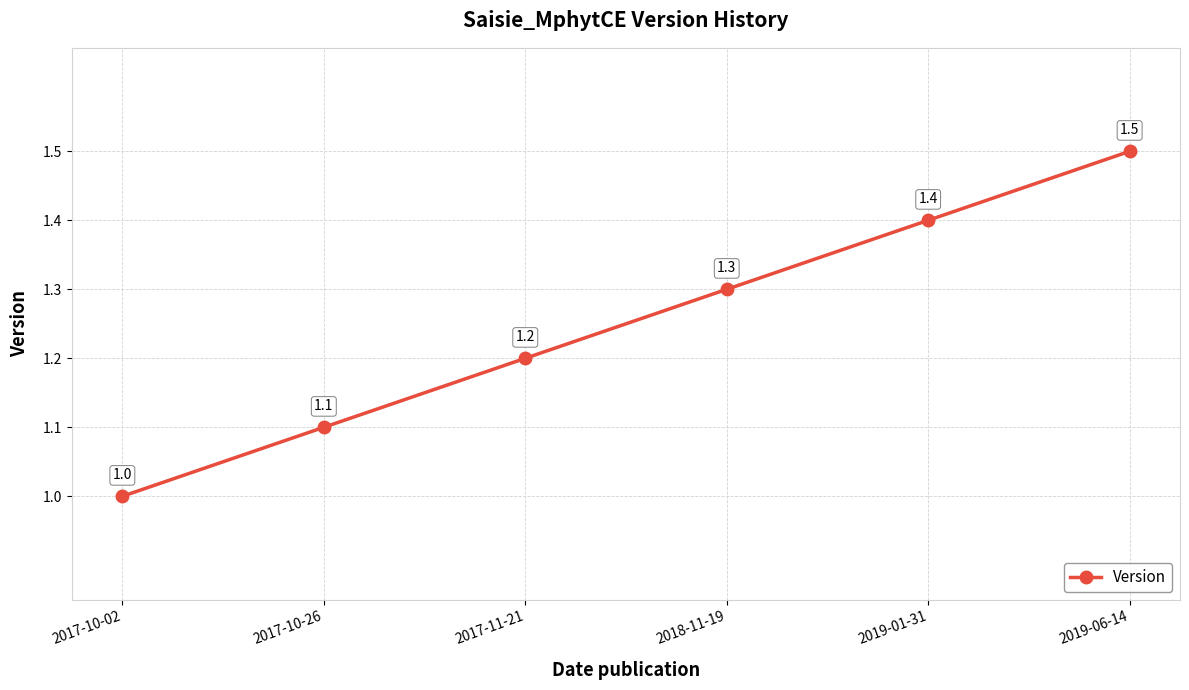

Is it true that the value at 2017-10-02 is 1.0?

True